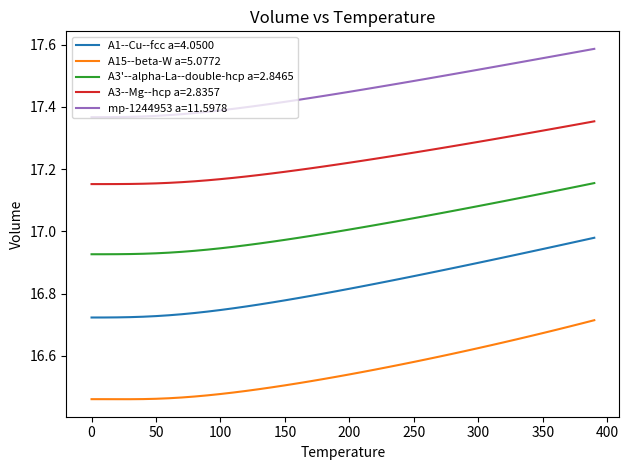

List the series in order of their overall mean, lowest first.

A15--beta-W a=5.0772, A1--Cu--fcc a=4.0500, A3'--alpha-La--double-hcp a=2.8465, A3--Mg--hcp a=2.8357, mp-1244953 a=11.5978